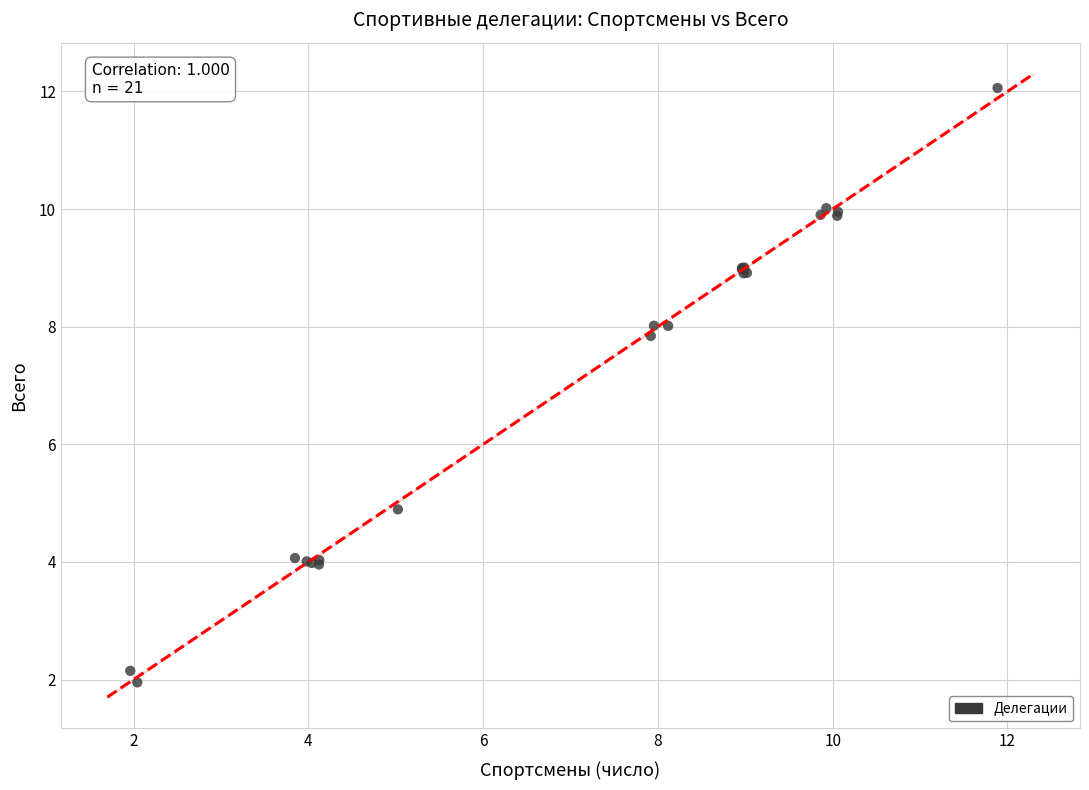

What Y value in the scatter plot is closest to 7?

7.8